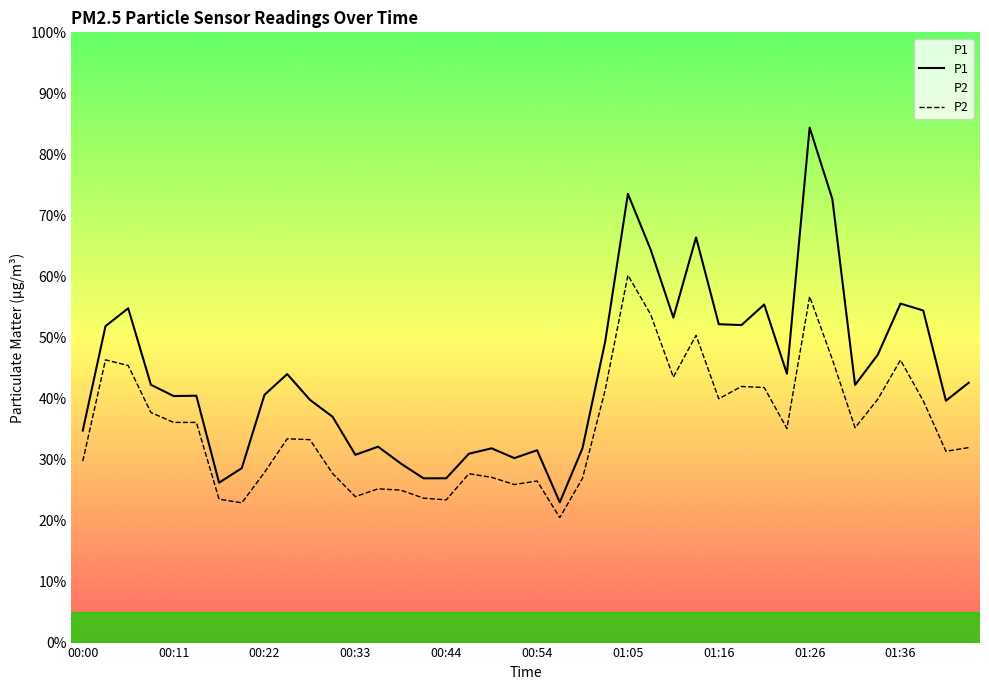

How many lines are shown in the chart?

2